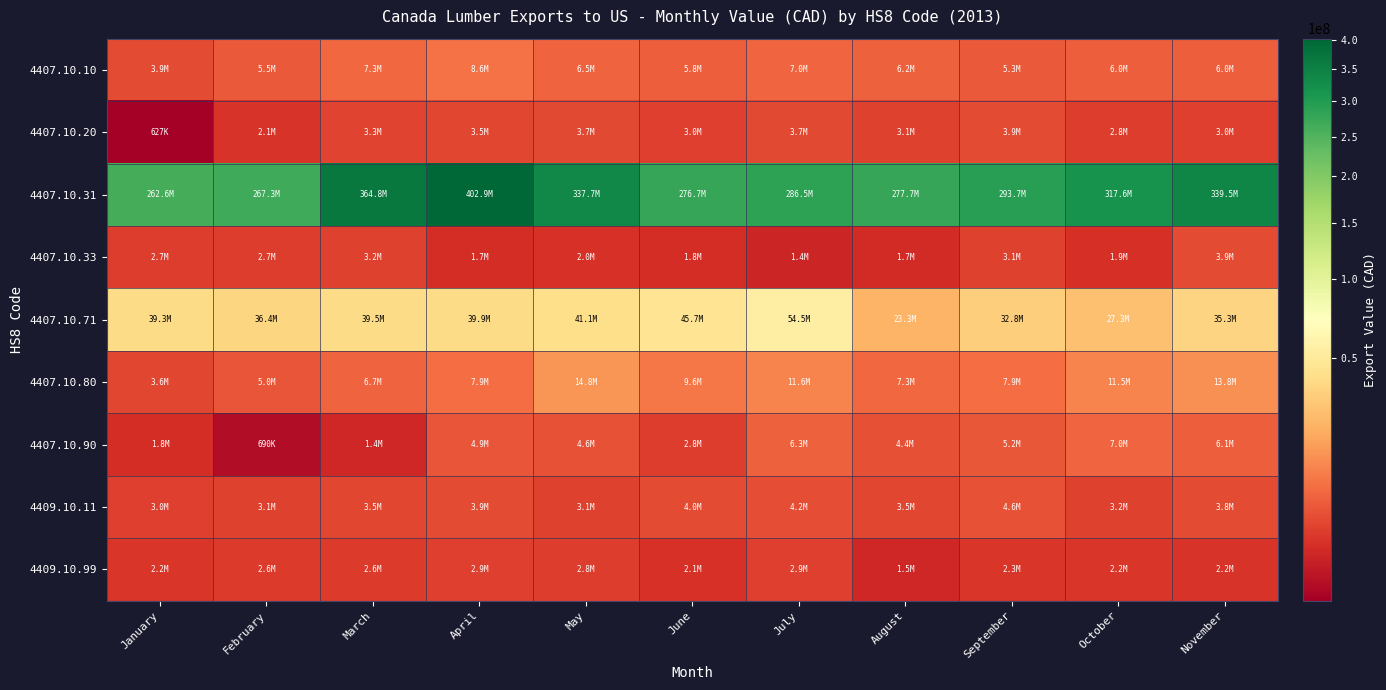

Count the number of categories in the chart.

11